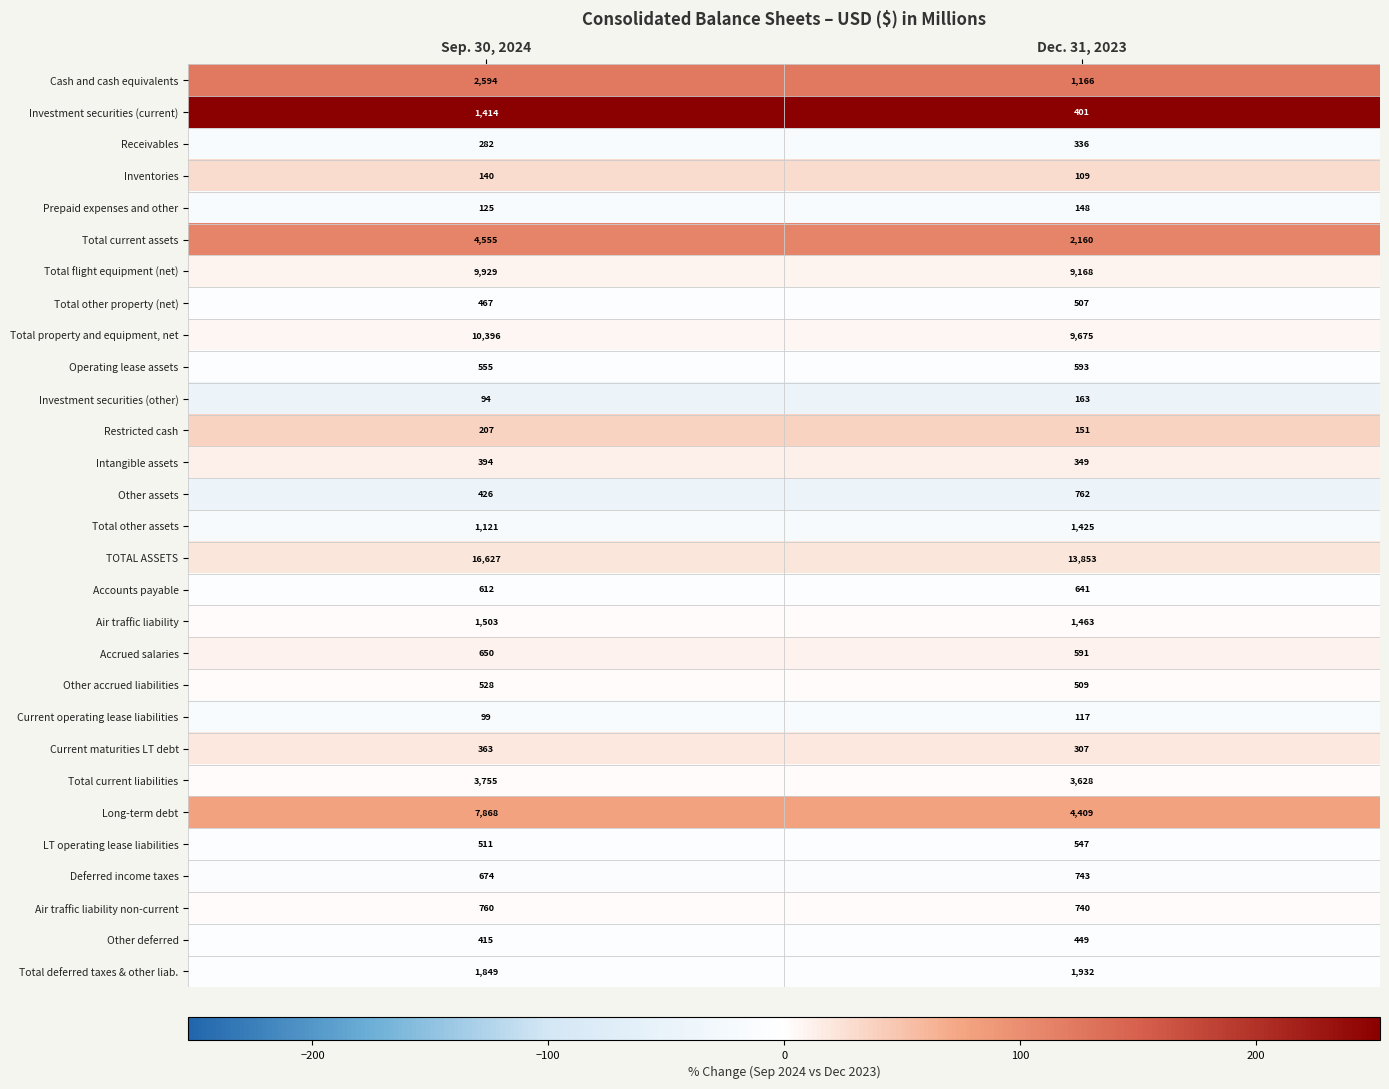

At which label is Receivables closest to 309?

Sep. 30, 2024